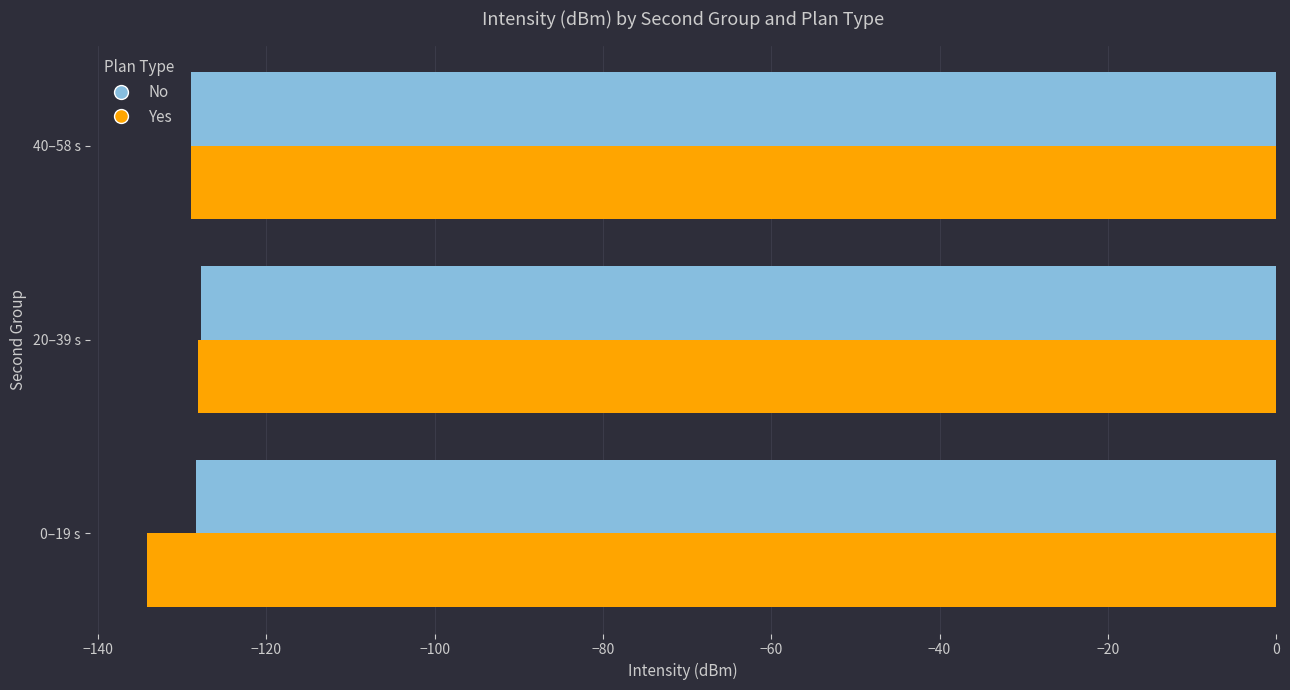

What is the difference between the maximum and minimum values in the No series?

1.2